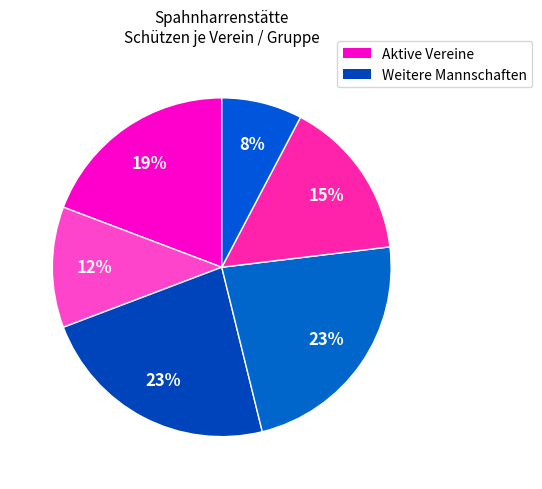

Count the number of slices in the pie.

6